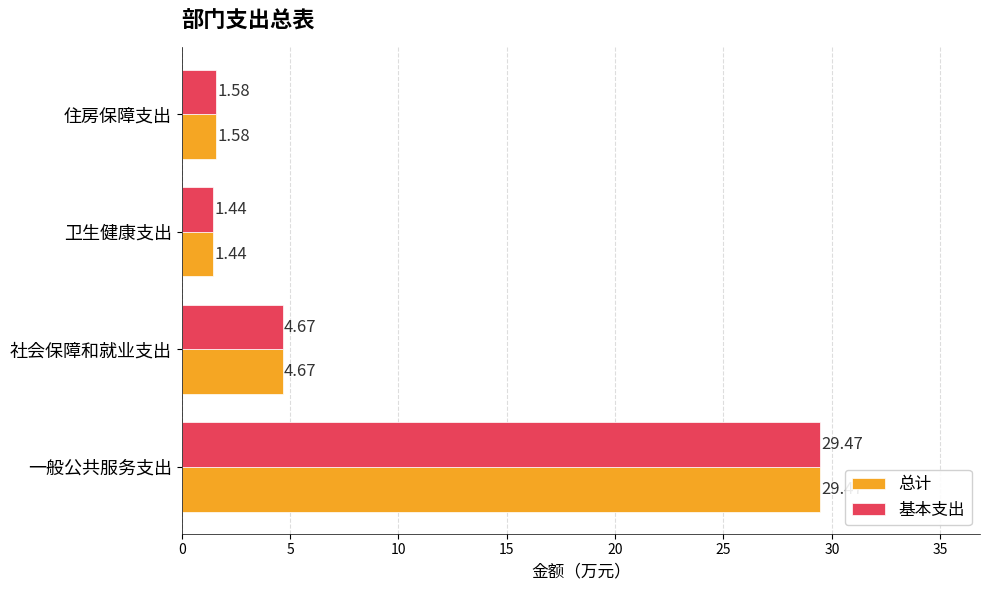

What is the average value of the 总计 series?

9.3